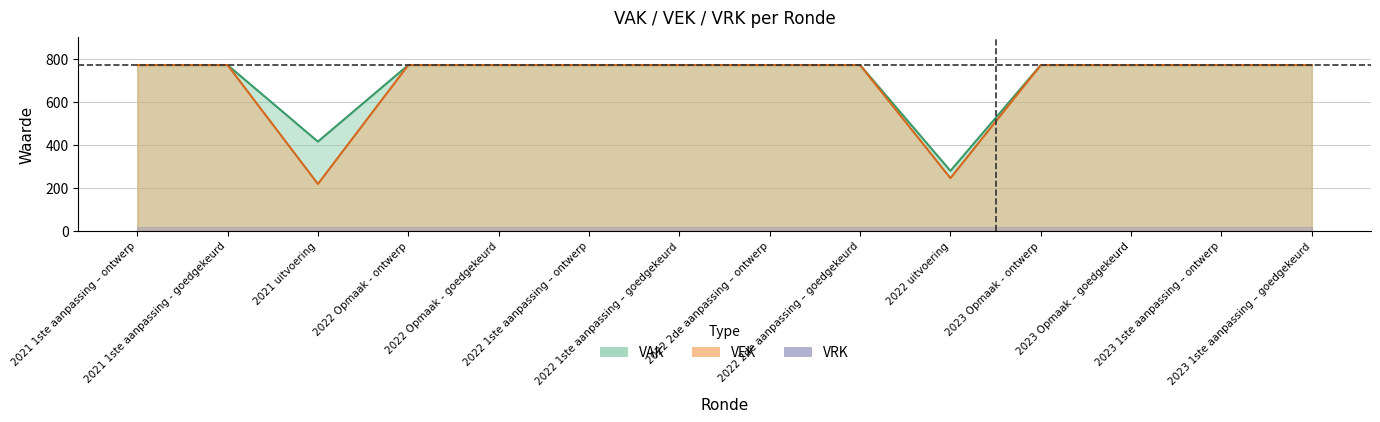

Reading right to left, transcribe all the data shown in this chart.

771	771	771	771	245	771	771	771	771	771	771	218	771	771